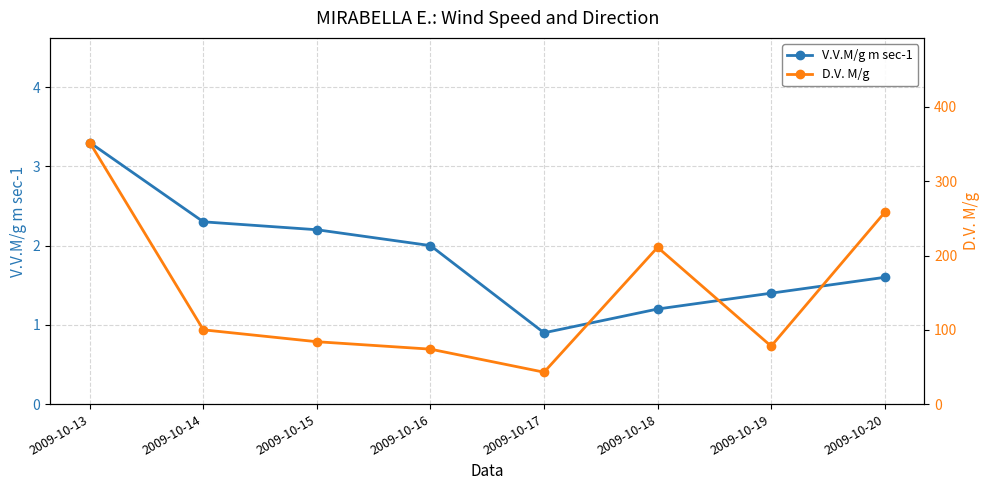

True or false: D.V. M/g has a value of 575.2 at 2009-10-13.

False